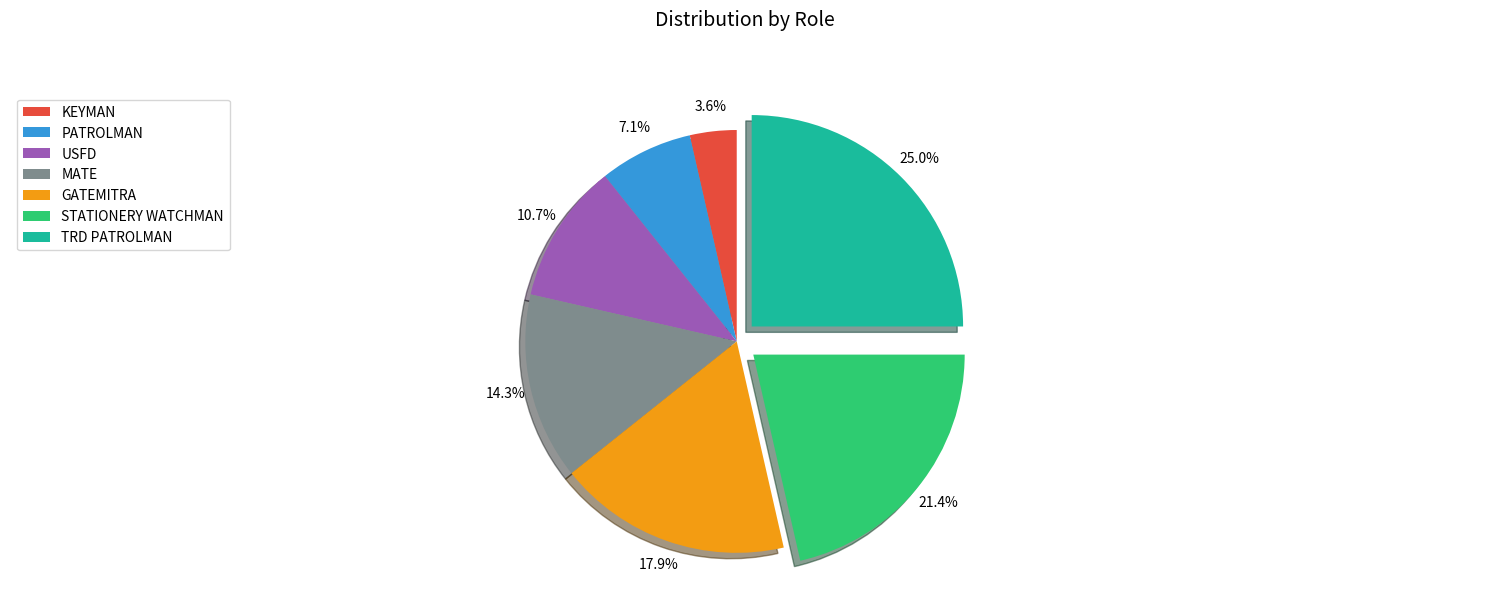

Does any single category account for the majority?

No